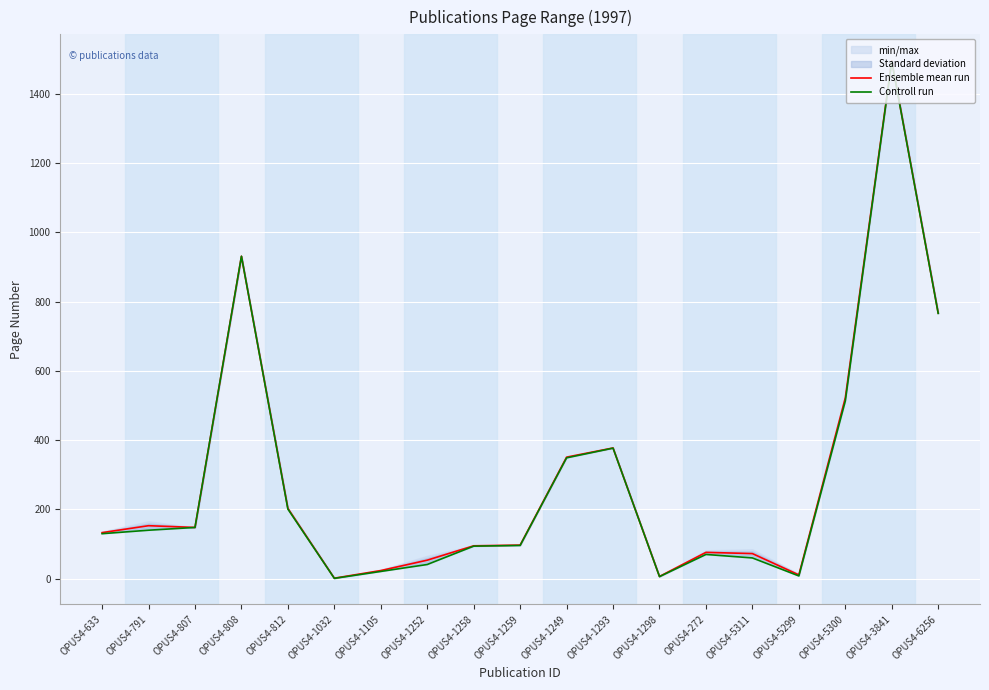

Rank the categories by Ensemble mean run value from lowest to highest.

OPUS4-1032, OPUS4-1298, OPUS4-5299, OPUS4-1105, OPUS4-1252, OPUS4-5311, OPUS4-272, OPUS4-1258, OPUS4-1259, OPUS4-633, OPUS4-807, OPUS4-791, OPUS4-812, OPUS4-1249, OPUS4-1293, OPUS4-5300, OPUS4-6256, OPUS4-808, OPUS4-3841